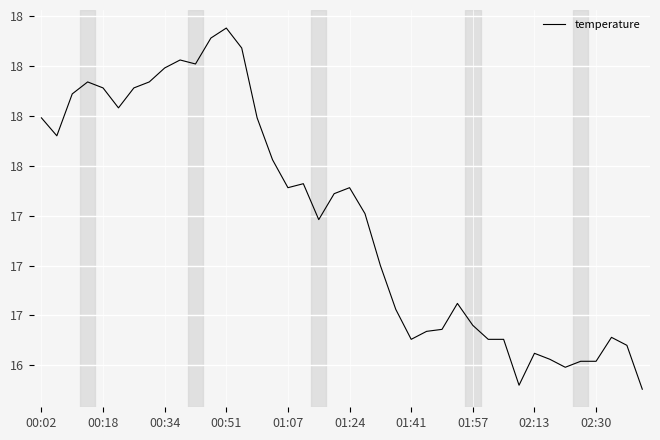

Is this an area chart (filled region under the line)?

No